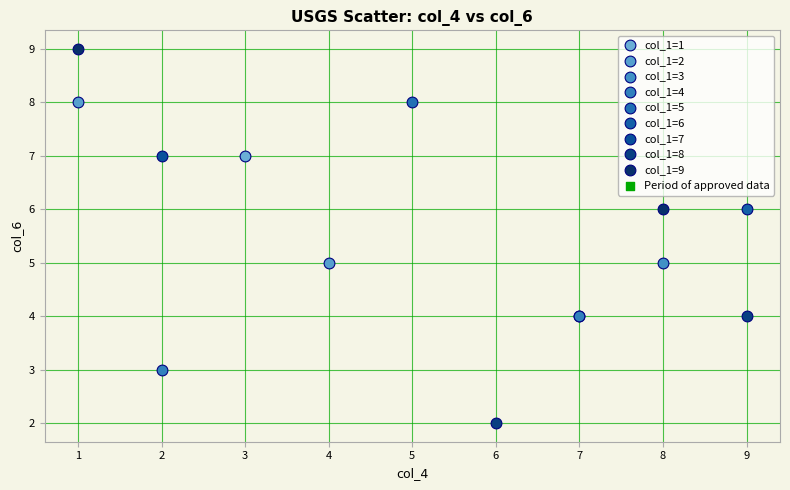

Which series reaches the maximum Y coordinate?

col_1=9